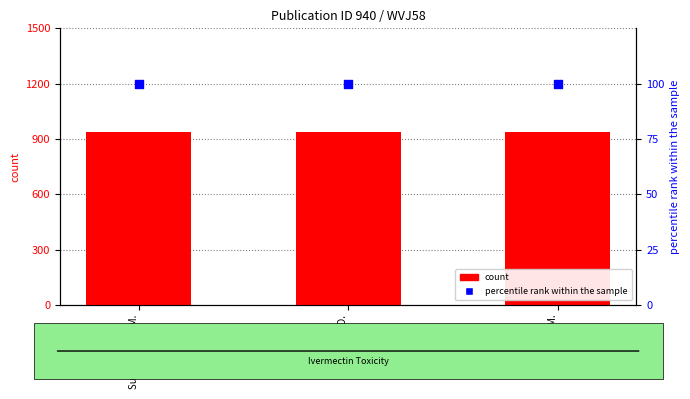

At how many categories does at least one series exceed 911?

3